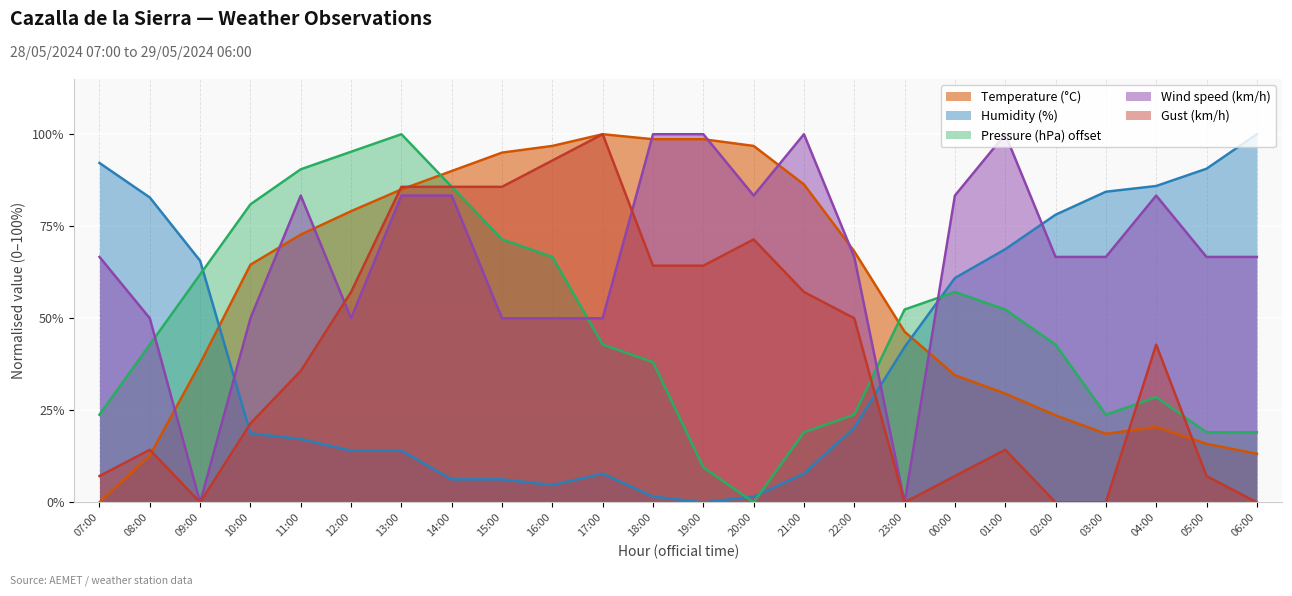

Where do Pressure (hPa) offset and Humidity (%) first cross each other?

09:00 and 10:00